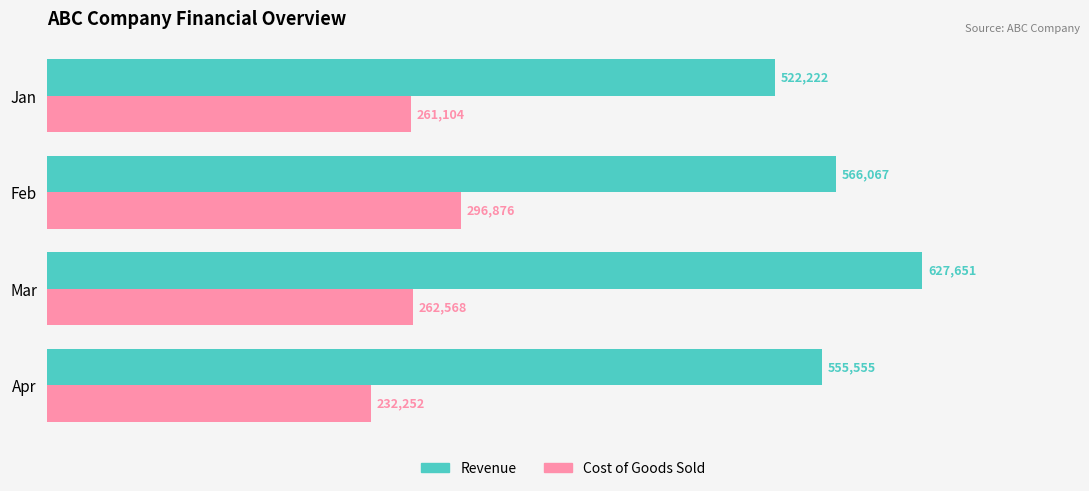

What value does the Revenue series have at Mar?

627651